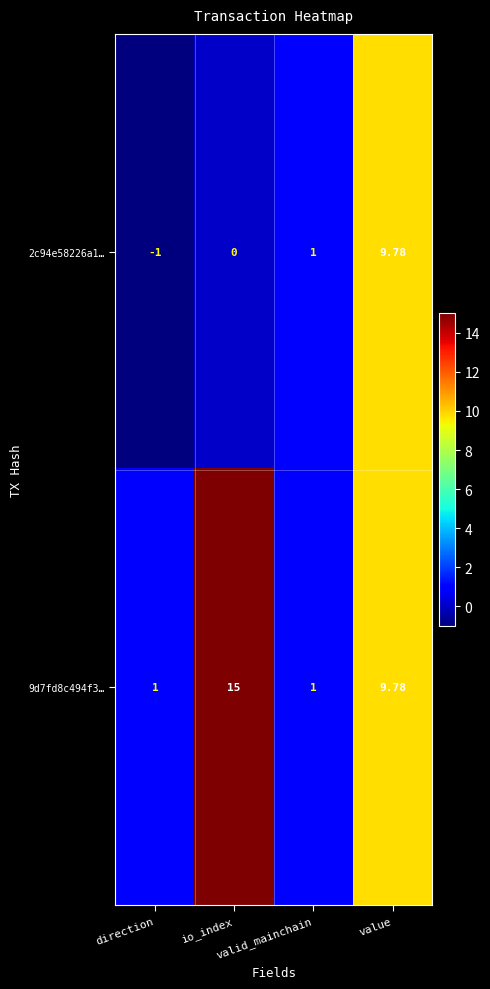

Reading left to right, extract all data points from this chart.

2c94e58226a1…: direction=-1.0	io_index=0.0	valid_mainchain=1.0	value=9.8
9d7fd8c494f3…: direction=1.0	io_index=15.0	valid_mainchain=1.0	value=9.8